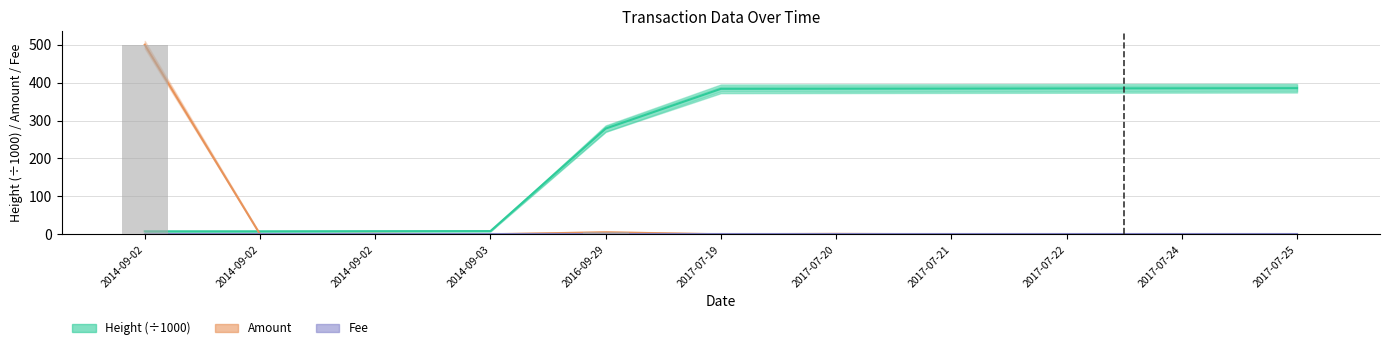

What is the value of the Height (÷1000) bar at the 11th from the left?

385.3